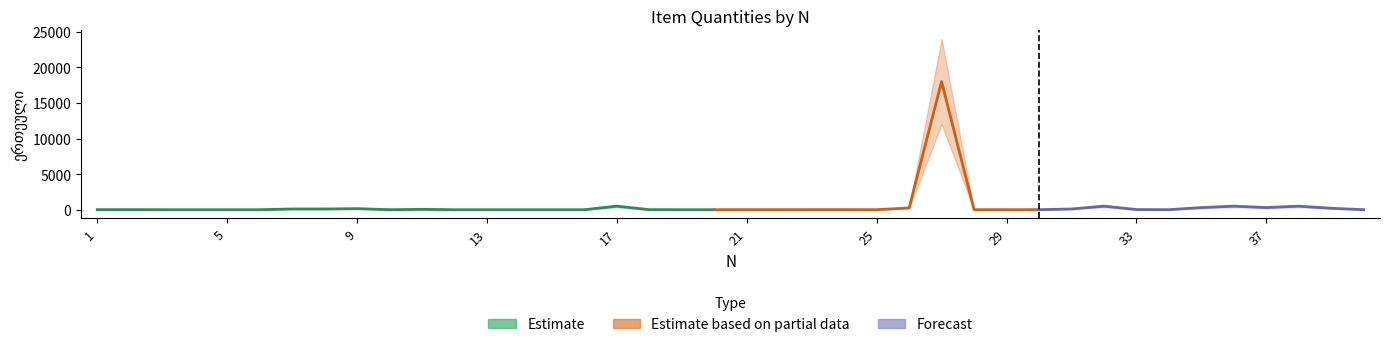

What is the sum of all ერთეული values?

21648